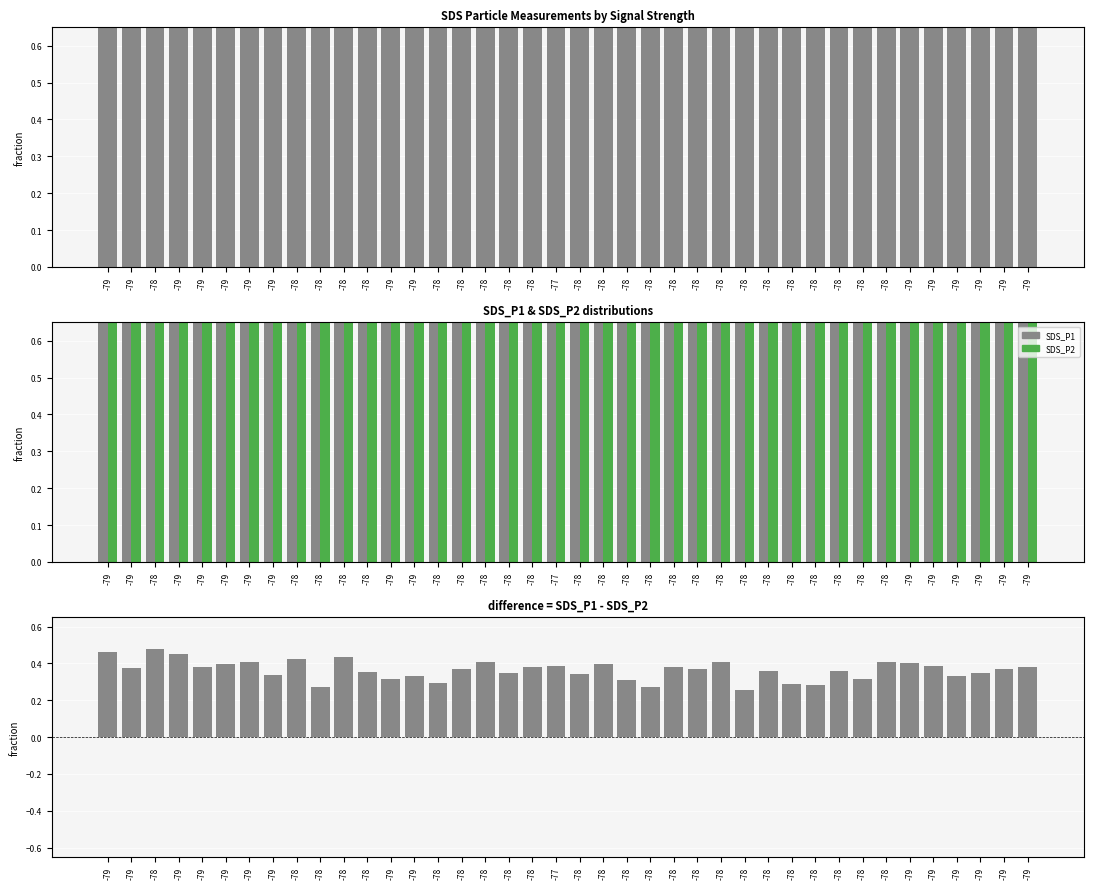

At which label does SDS_P2 reach its minimum?

-79